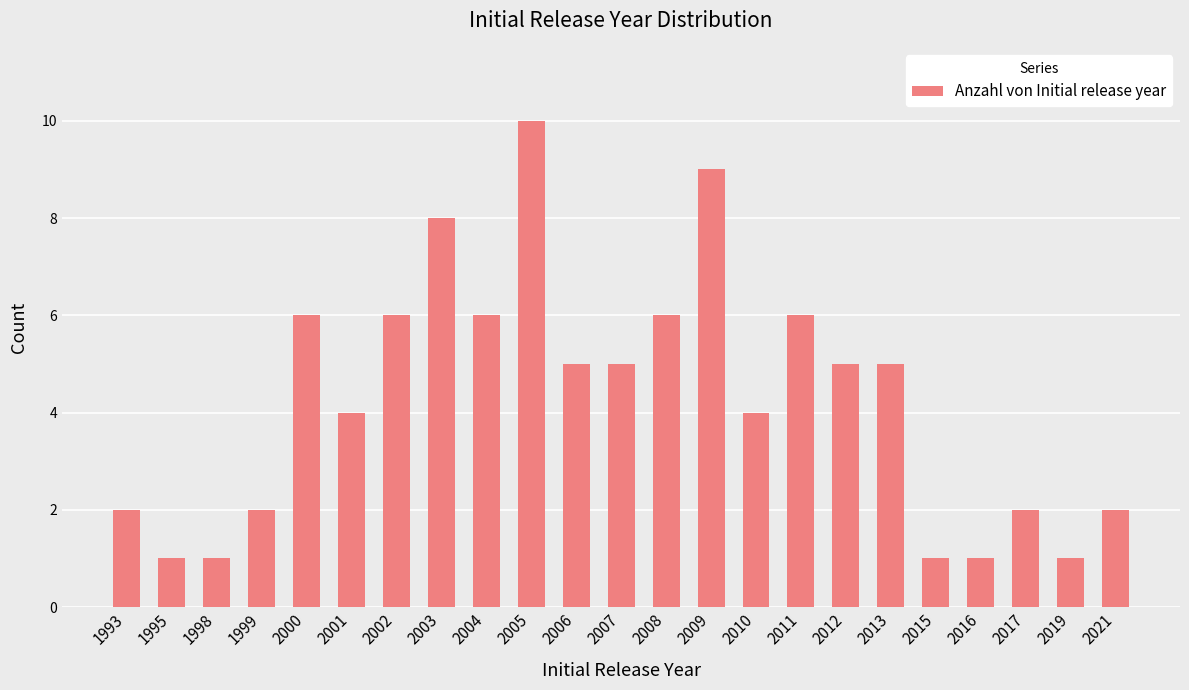

True or false: the data shows 1 at 2000.

False